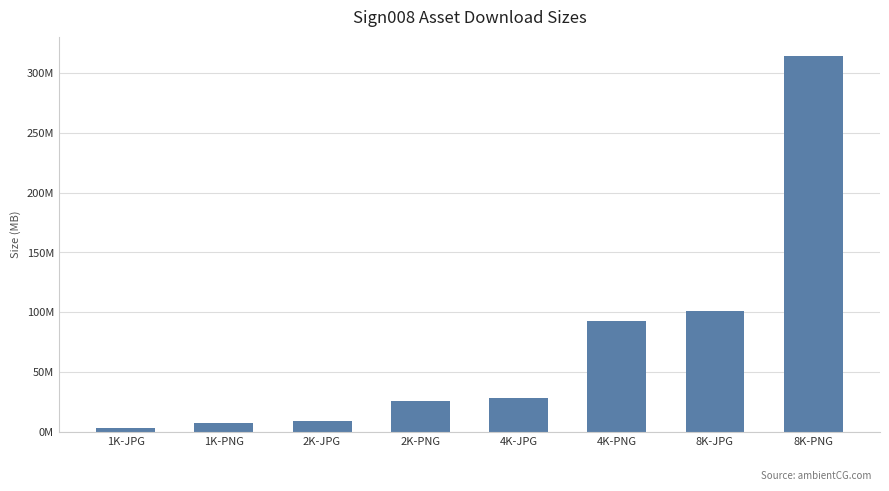

Does the chart contain stacked bars?

No